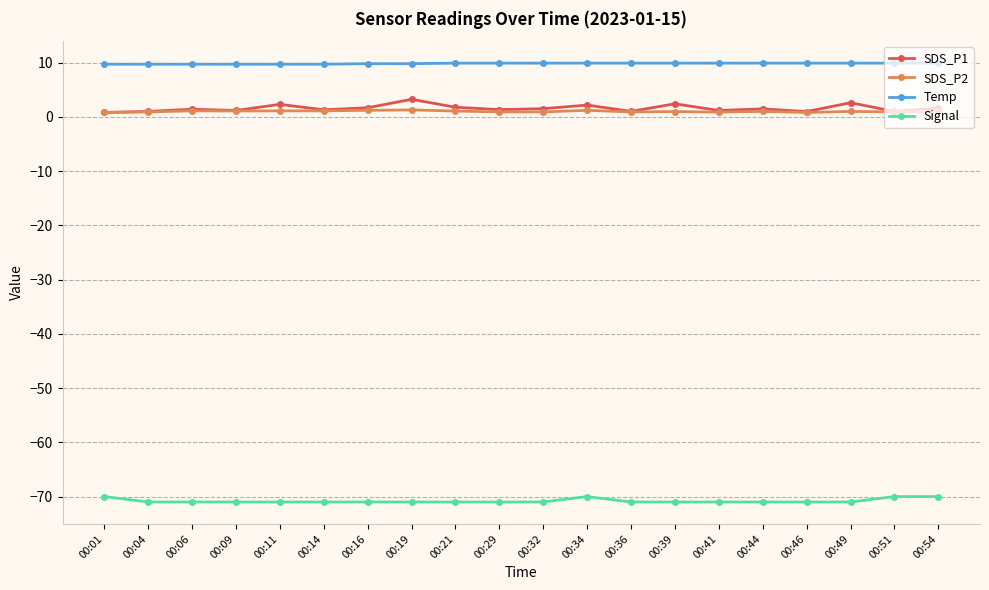

Count the number of categories in the chart.

20